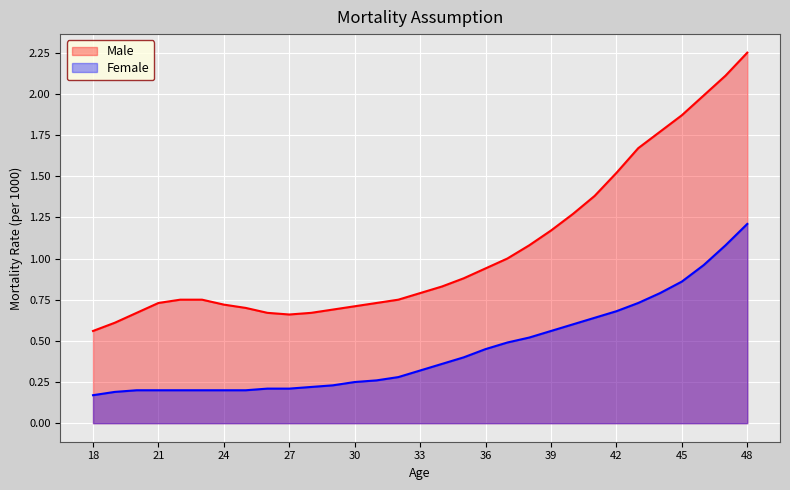

Between 27 and 29, which is larger?

29